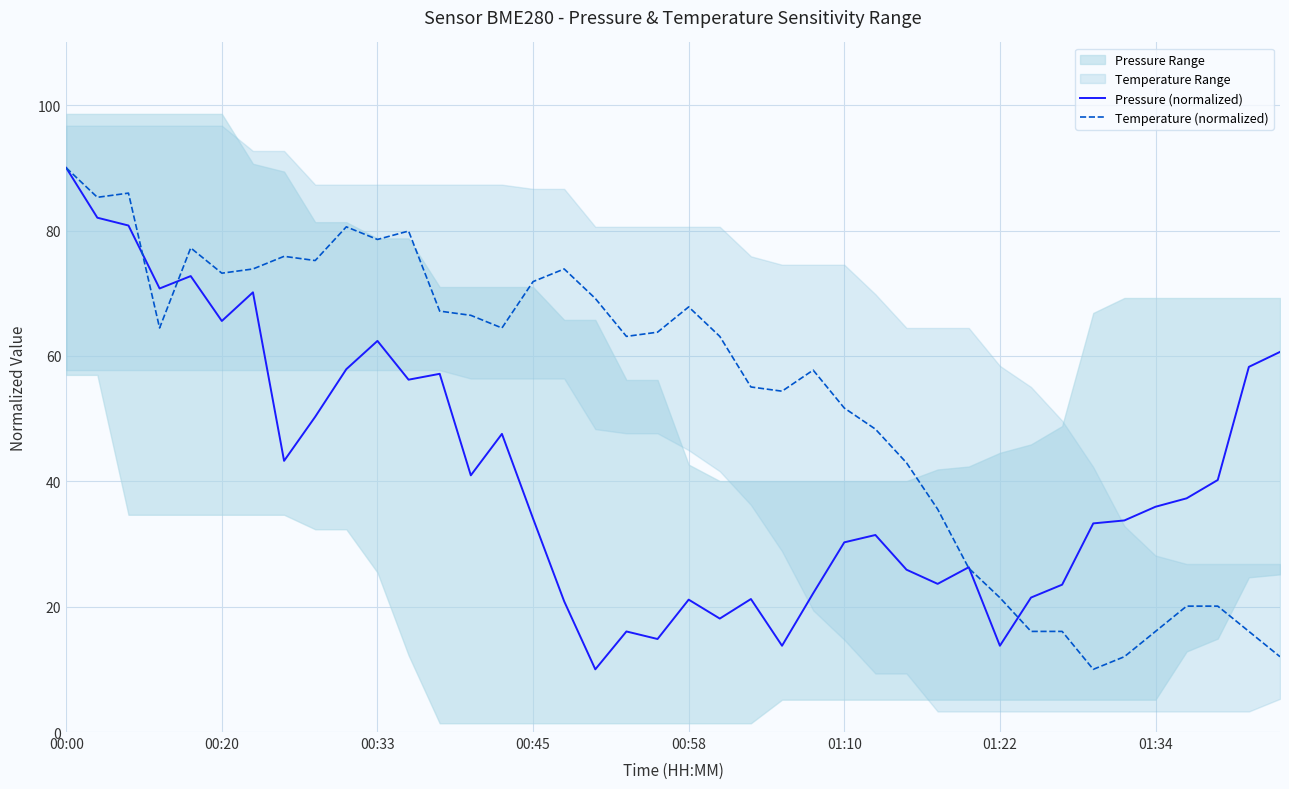

What is the difference between the highest and lowest values at 01:34?

19.9